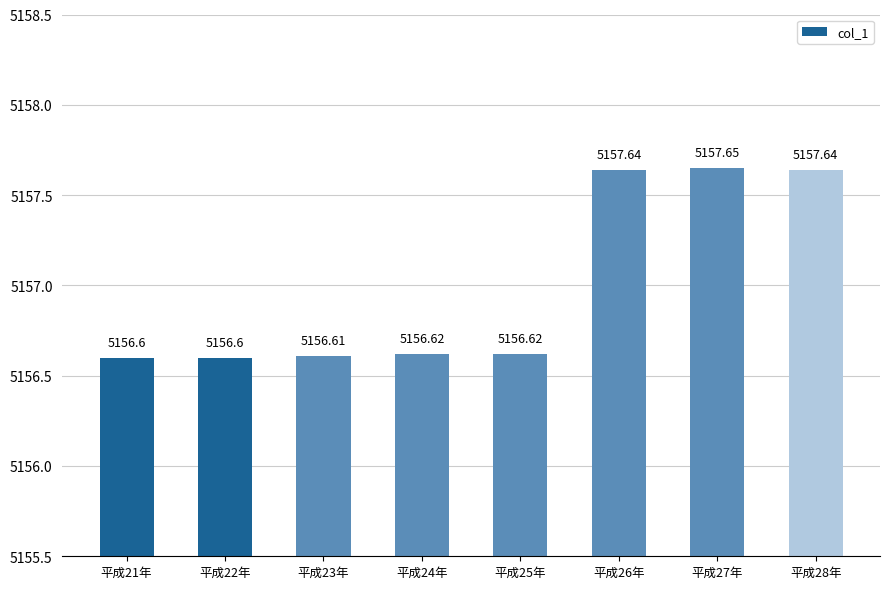

What is the change in value from 平成25年 to 平成27年?

+1.0